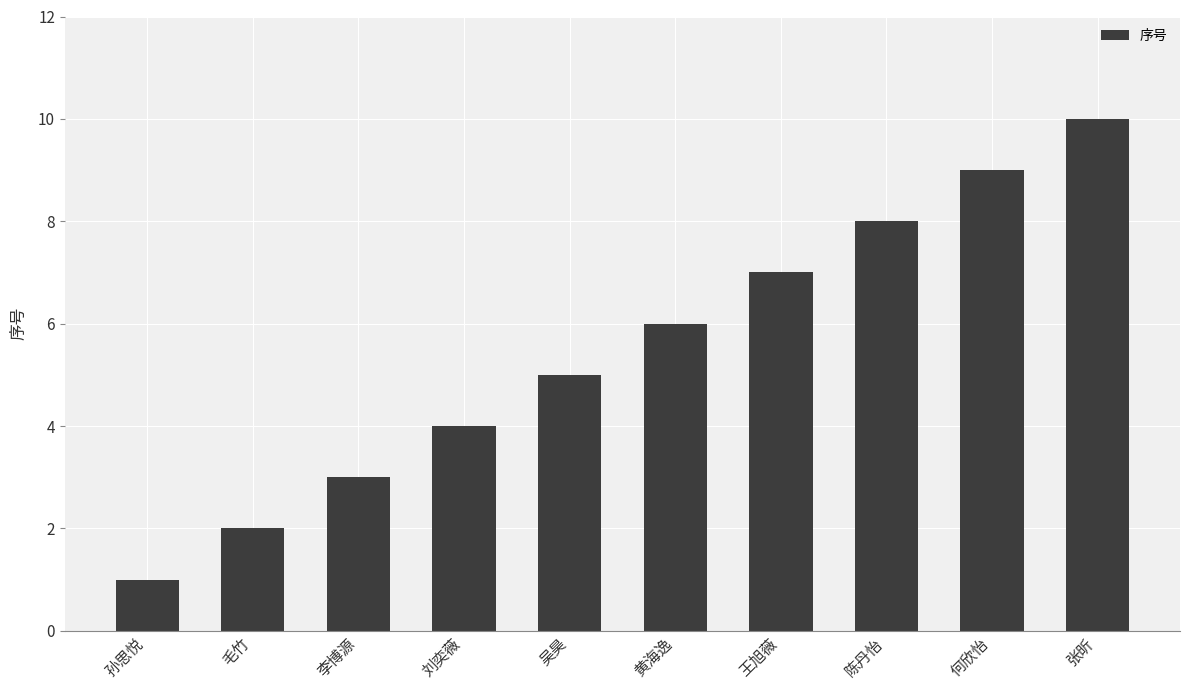

What is the minimum value shown in the chart?

1